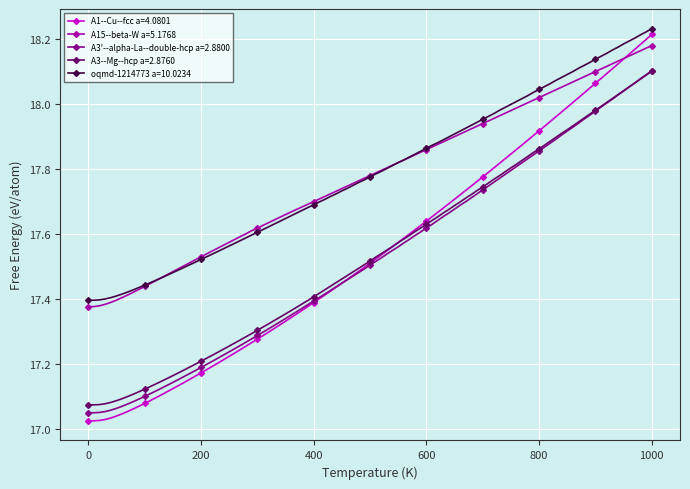

Which series has the widest spread of values?

A1--Cu--fcc a=4.0801